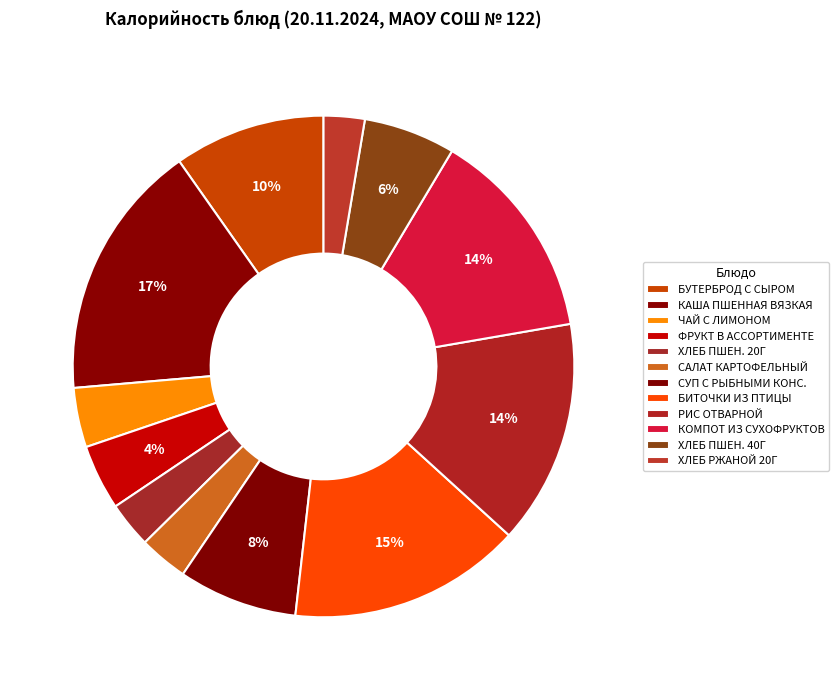

How many slices are in this pie chart?

12